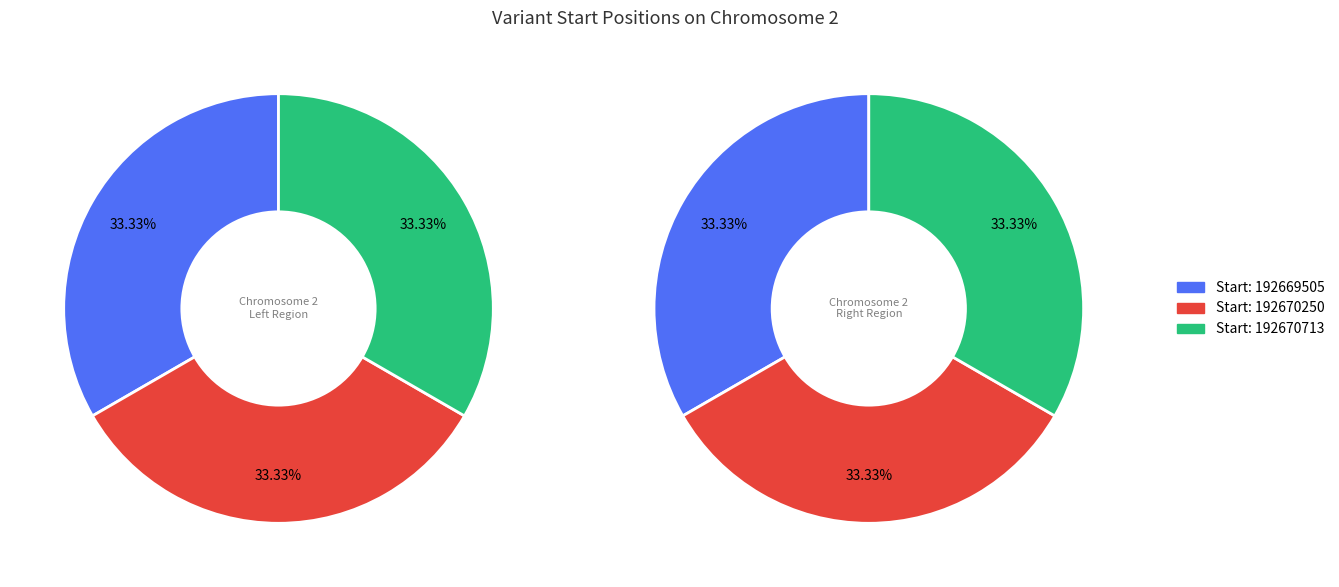

Rank the categories by value from highest to lowest.

192670713, 192670250, 192669505